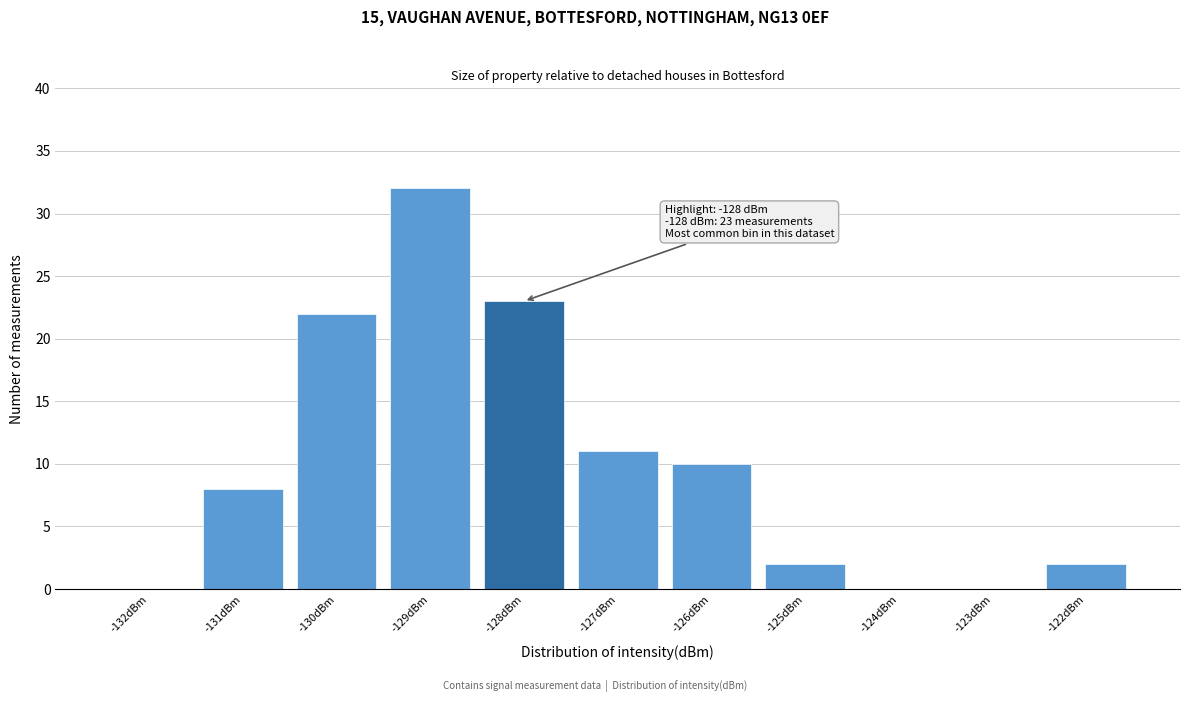

Over which range of the x-axis is the bar tallest?

-129.5 to -128.5